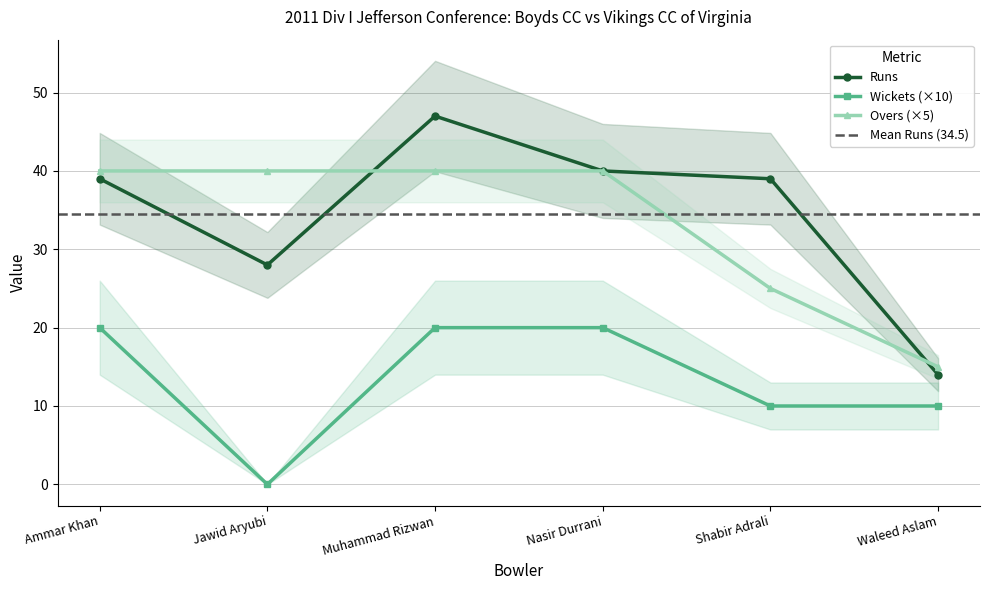

What is the minimum value for Overs (×5)?

15